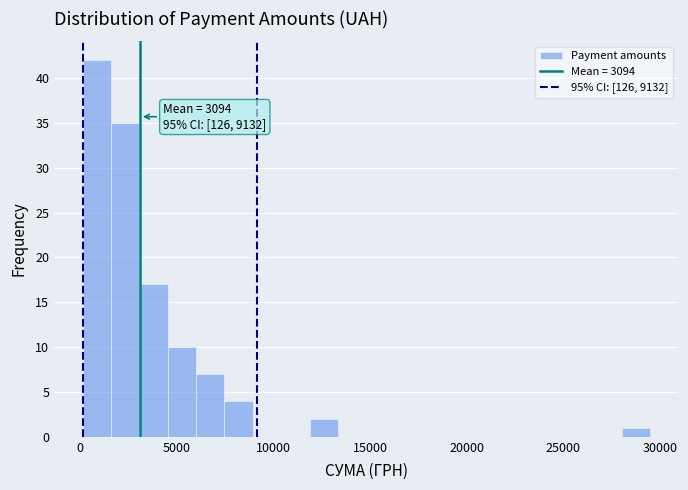

Around what value on the x-axis is the tallest bar? Give the approximate position of its centre, as read against the axis.

1000